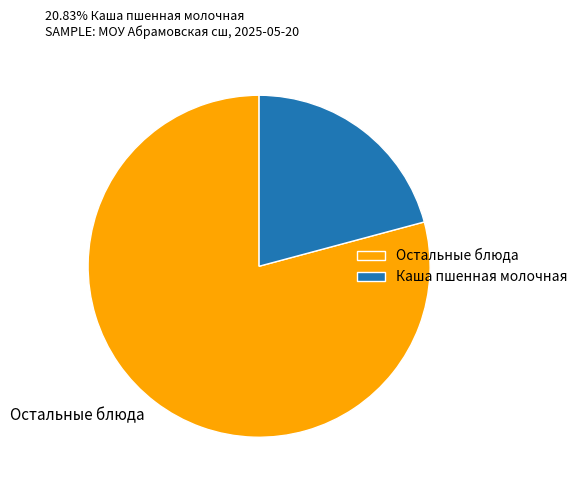

Which category has the smallest portion of the pie?

Каша пшенная молочная